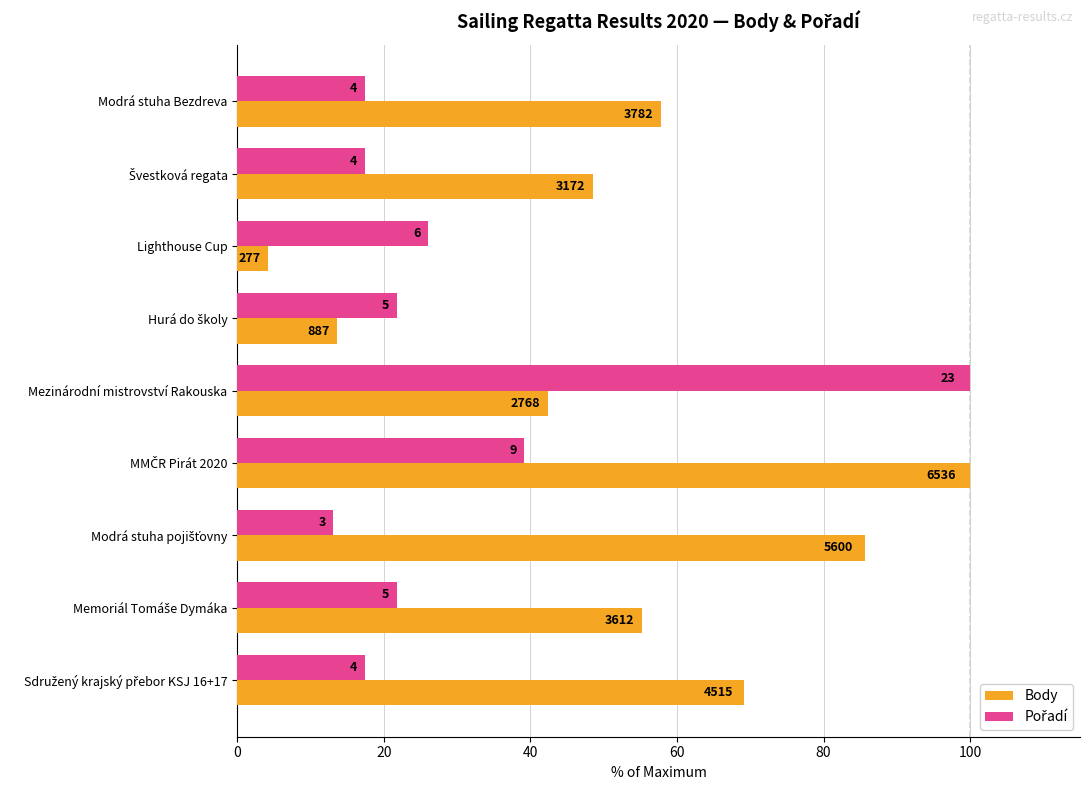

Rank the series by their average value, from highest to lowest.

Body, Pořadí